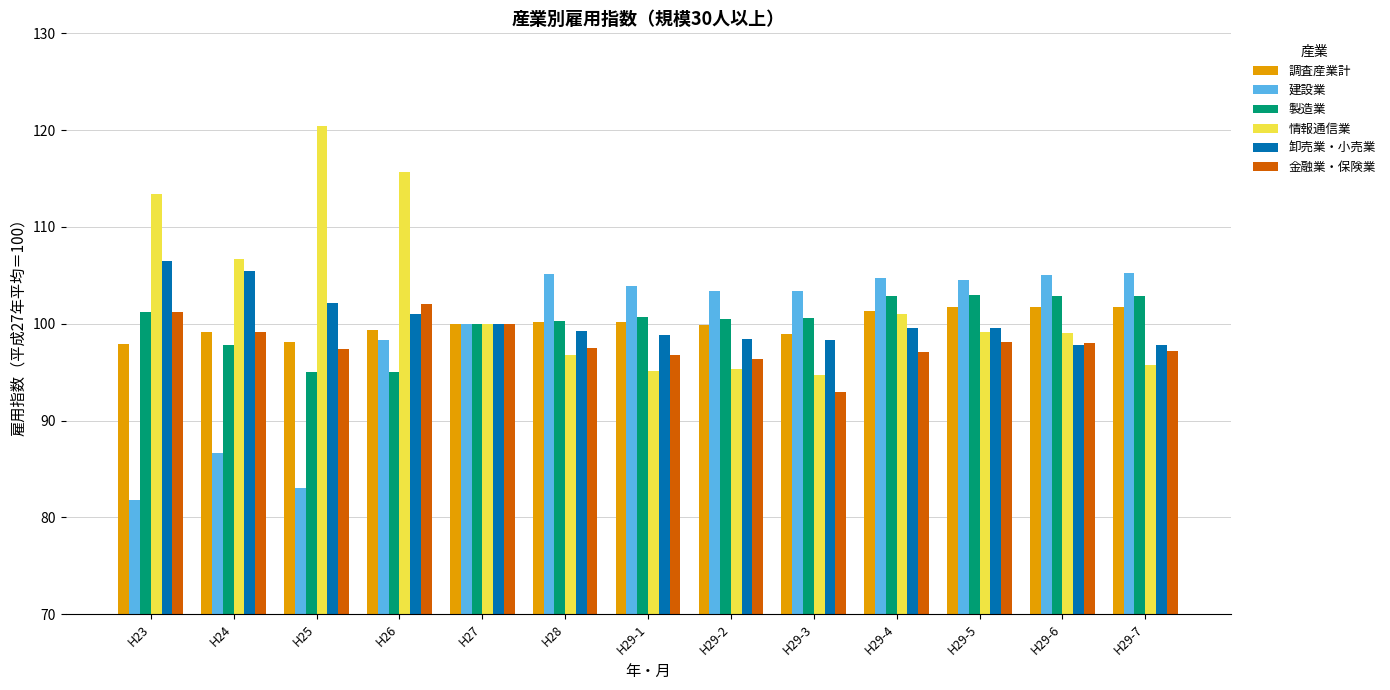

What is the difference between the highest and lowest values at H23?

31.6